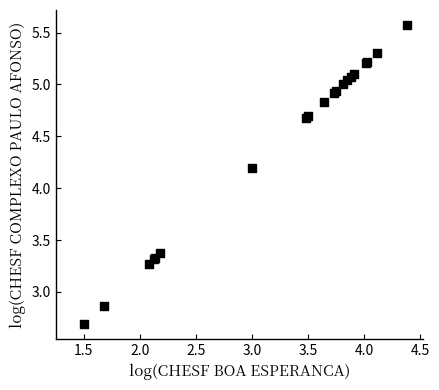

What Y value in the scatter plot is closest to 4?

4.2